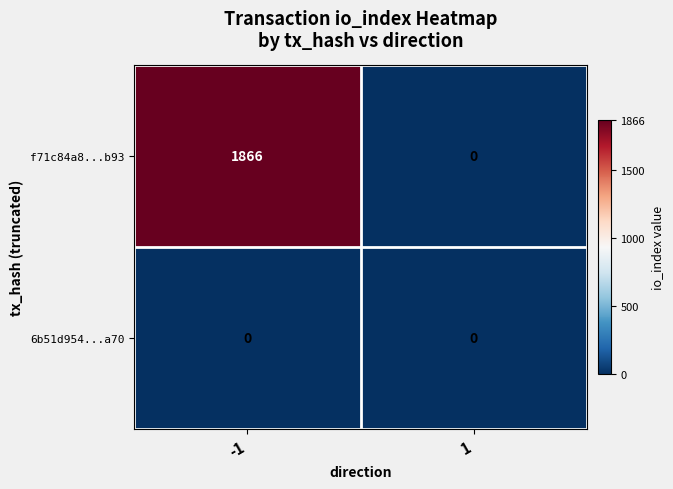

Reading left to right, list all the values displayed in this chart.

f71c84a8...b93: -1=1866	1=0
6b51d954...a70: -1=0	1=0